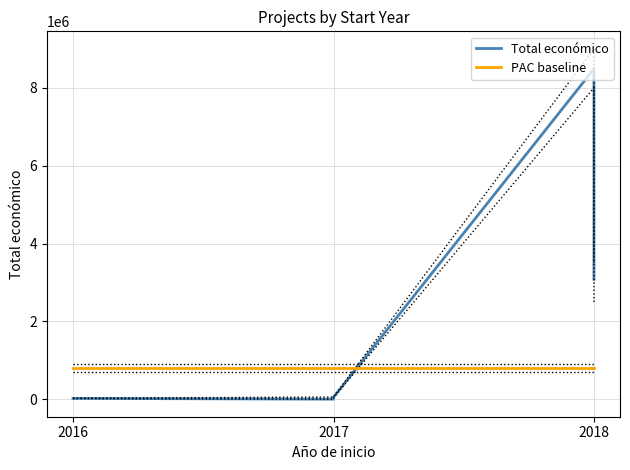

Reading right to left, extract all data points from this chart.

Total económico: 3079833	8484999	53714	5000	24975
PAC baseline: 800000	800000	800000	800000	800000